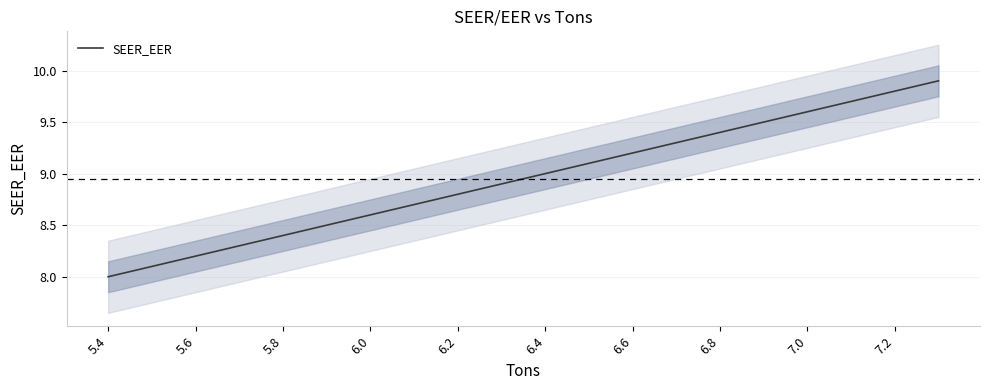

The SEER_EER series shows 2.7 at 7.0. True or false?

False